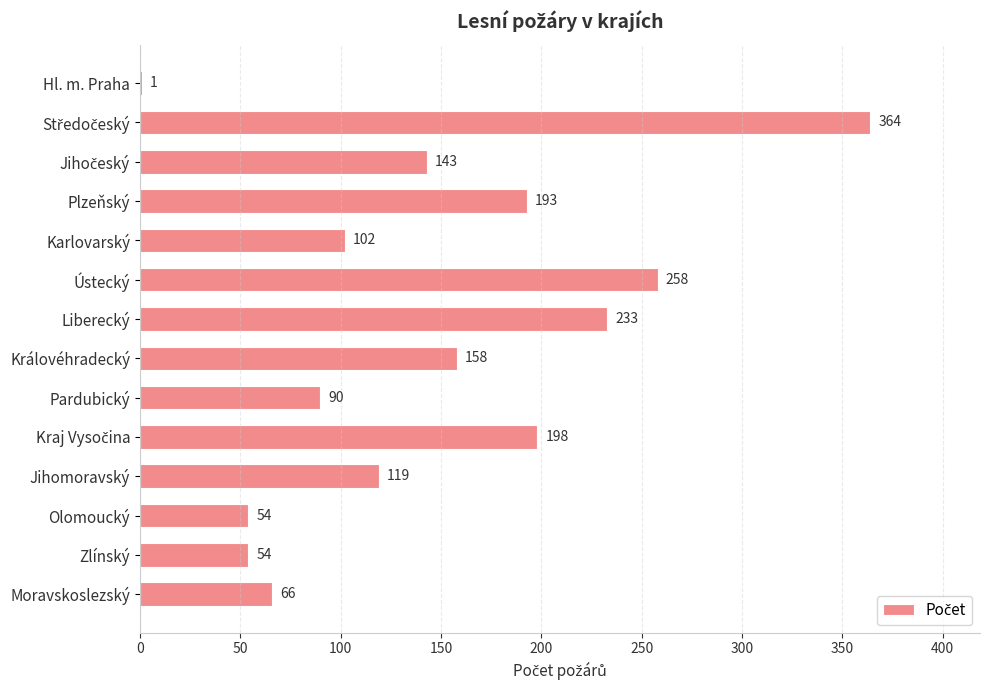

What is the sum of all values?

2033